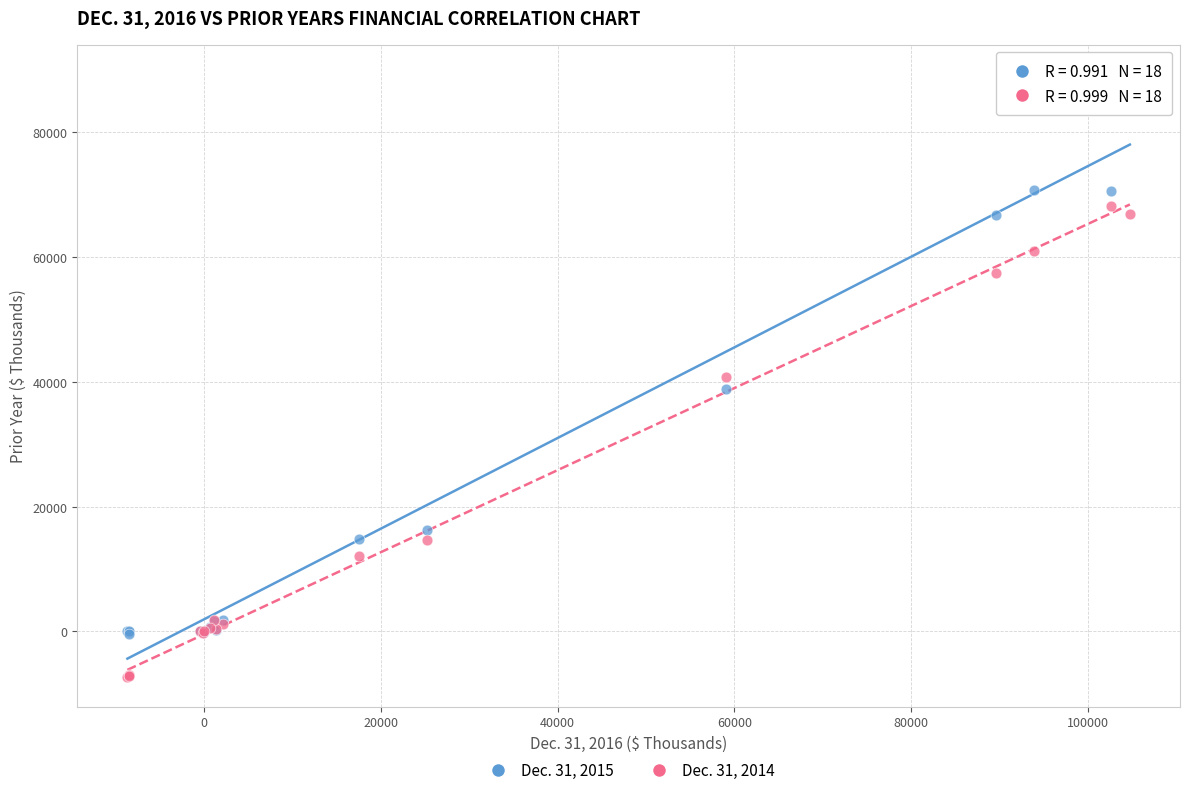

Which series contains the highest Y value?

Dec. 31, 2015